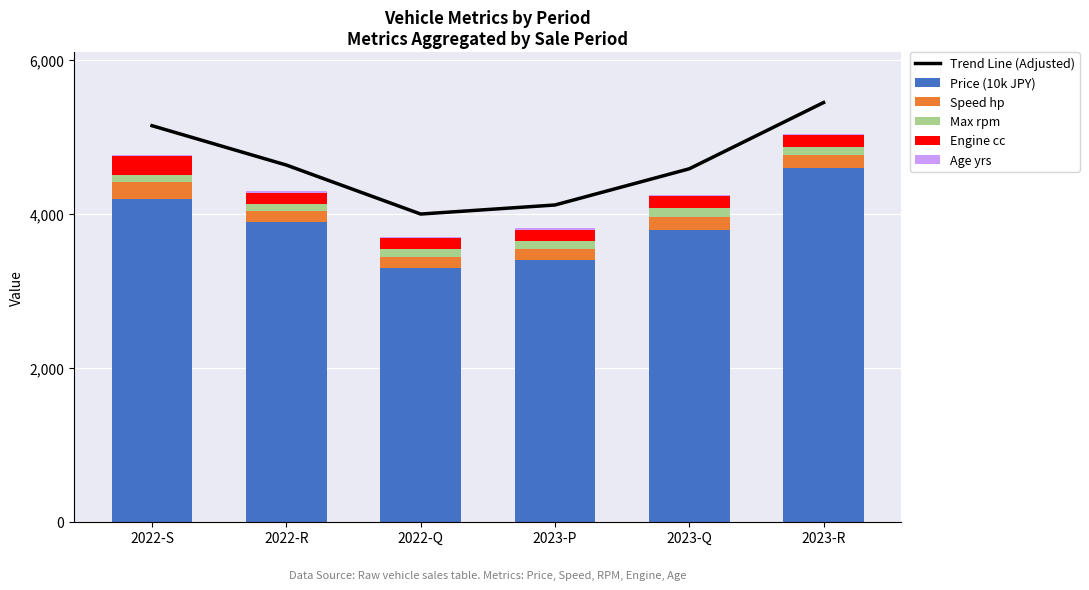

Read the Price (10k JPY) value at 2022-S.

4200